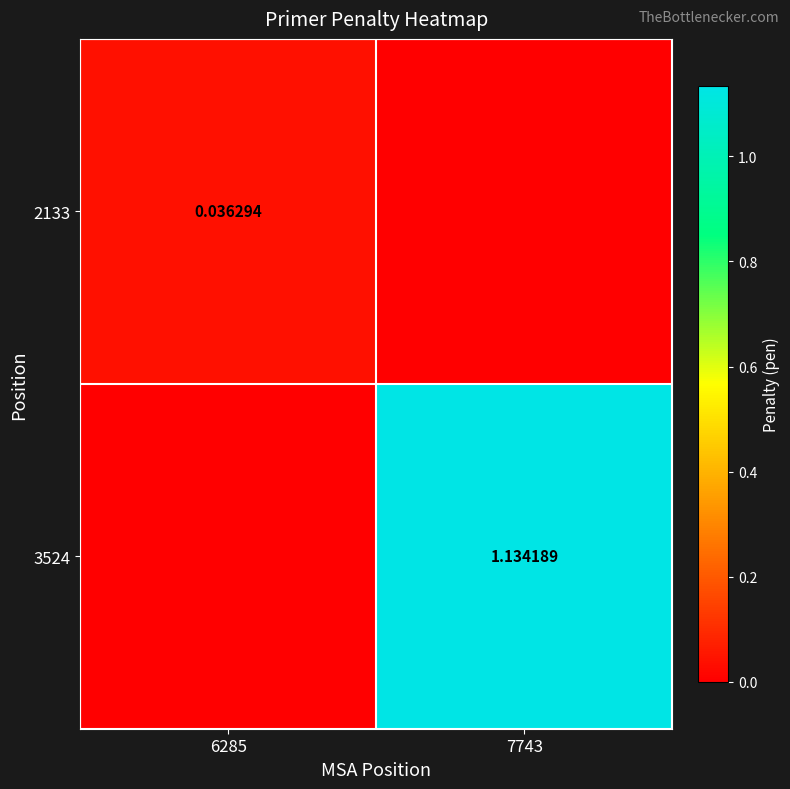

Which series has the largest range (max minus min)?

3524